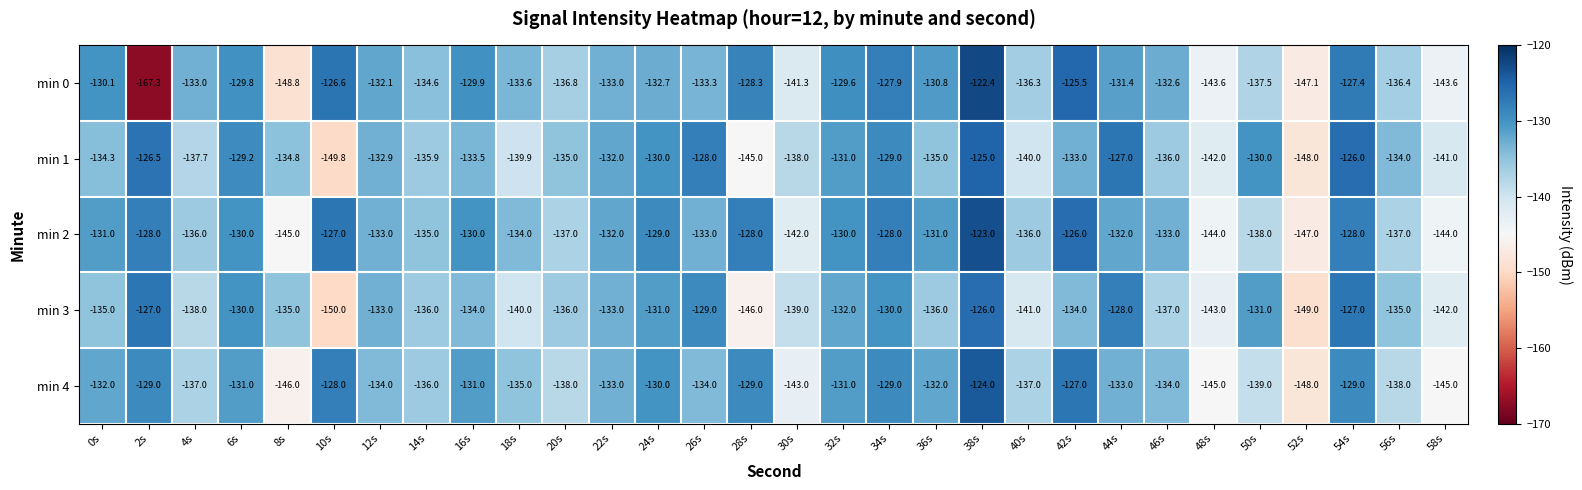

Is it true that min 0 equals -86.1 at 0s?

False